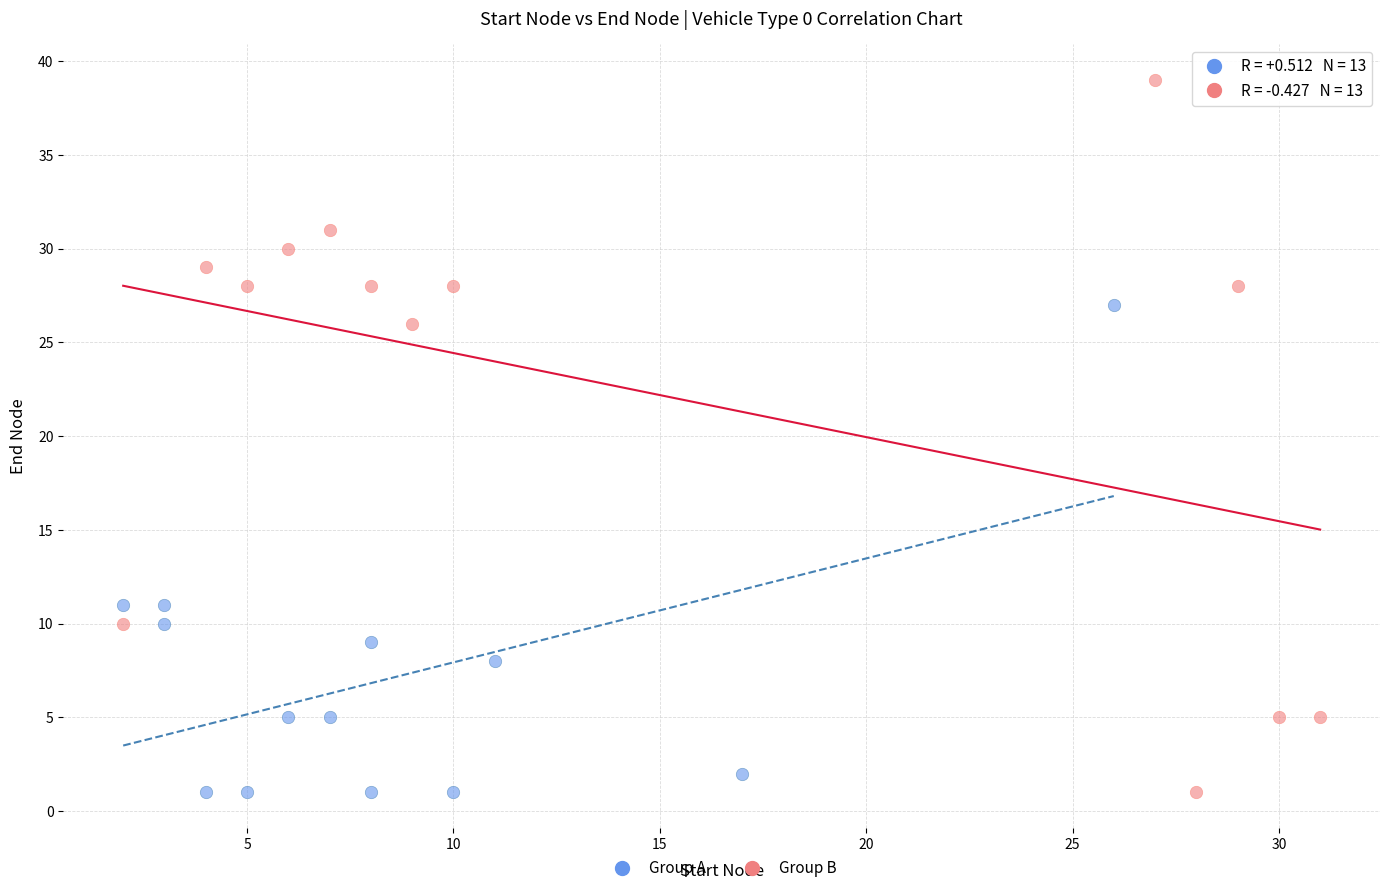

Which series reaches the maximum Y coordinate?

Group B